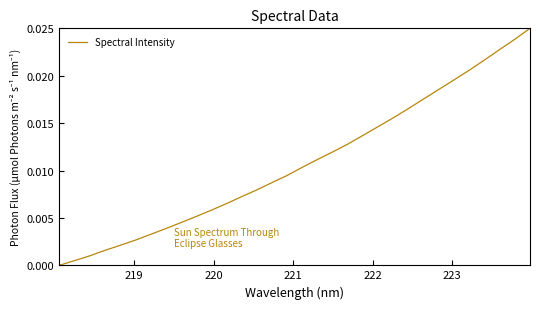

Does the chart display data point markers on the line(s)?

No